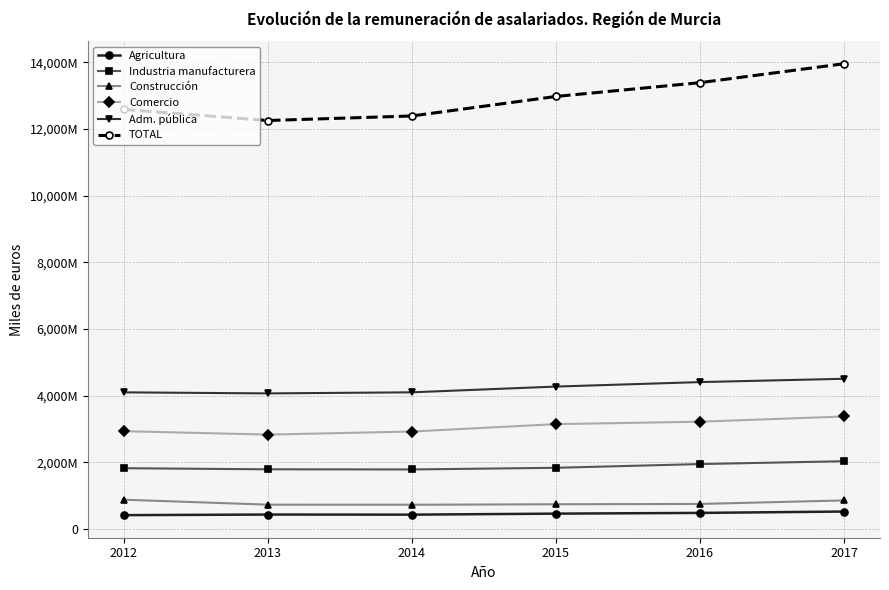

What is the highest value of the Comercio series?

3374791